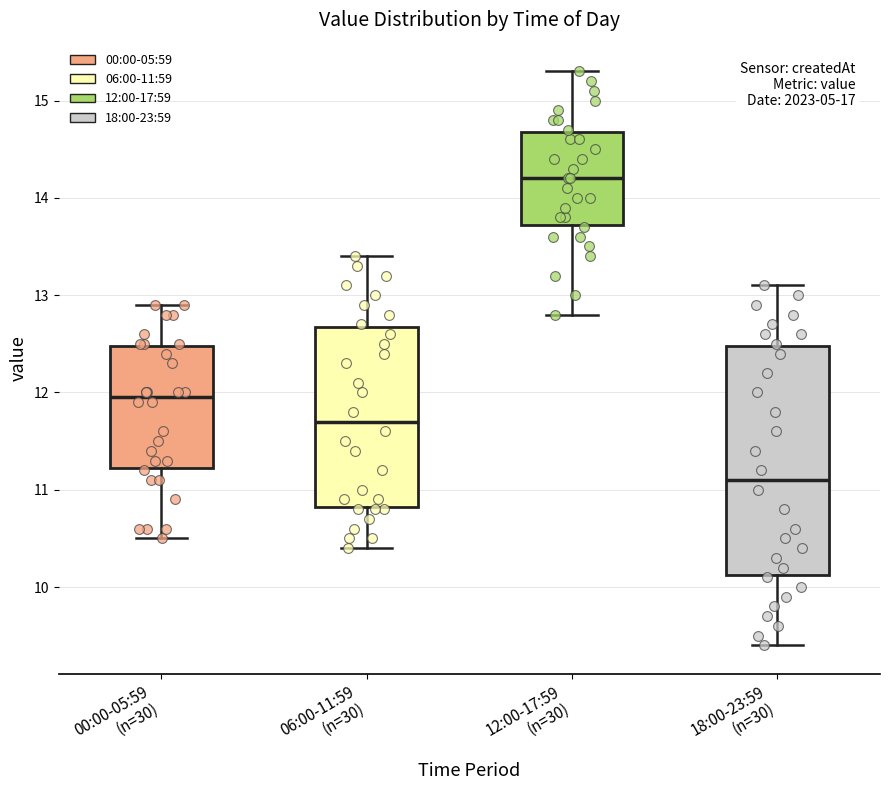

Which box has the lowest median line?

18:00-23:59 (n=30)